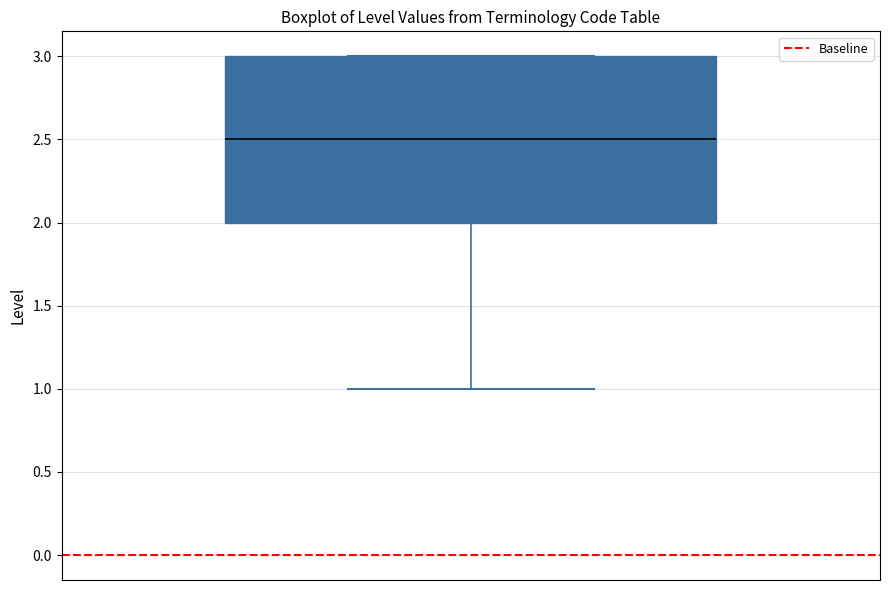

Where does the lower whisker of the box end on the y-axis? The values are not printed on the chart, so give them approximately, as read against the axis.

1.0